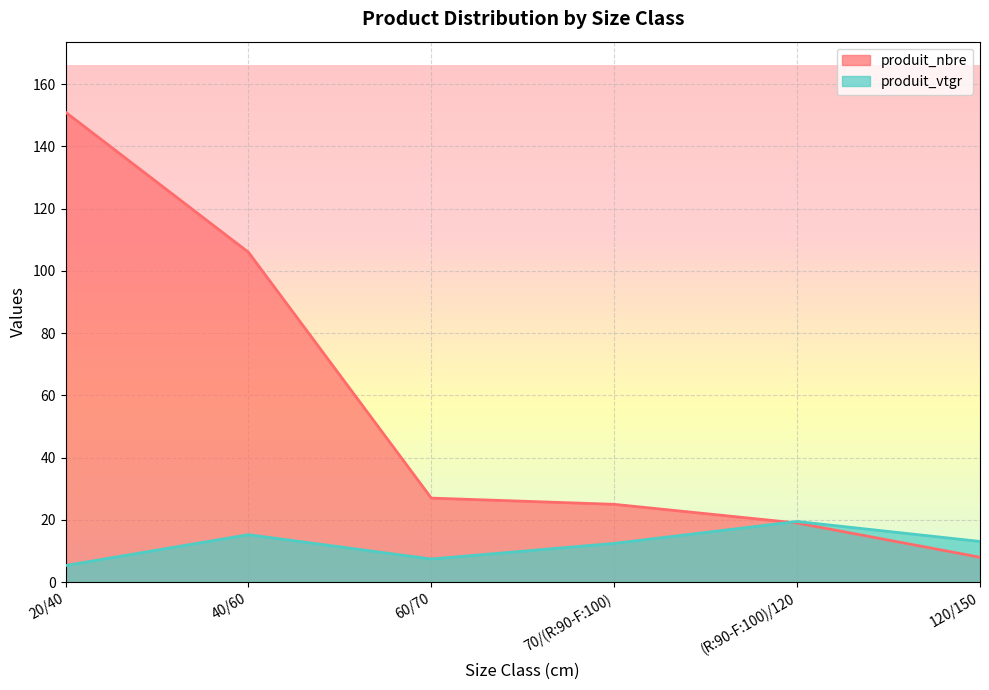

What is the label of the 5th point from the right?

40/60